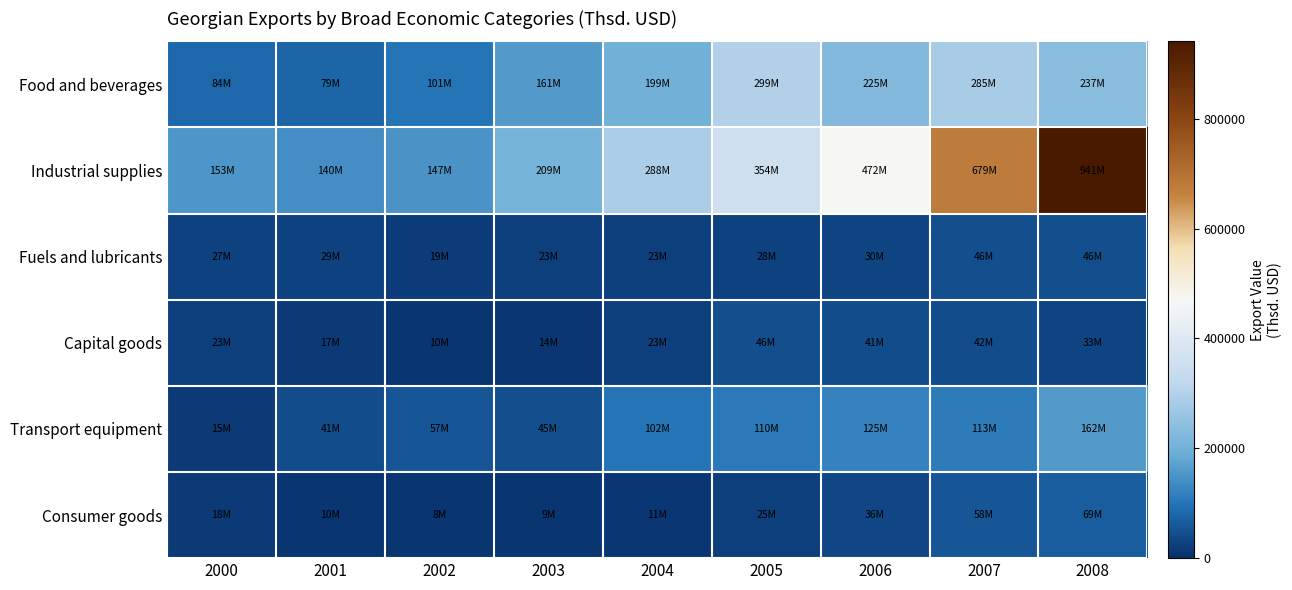

Which series has the largest range (max minus min)?

Industrial supplies